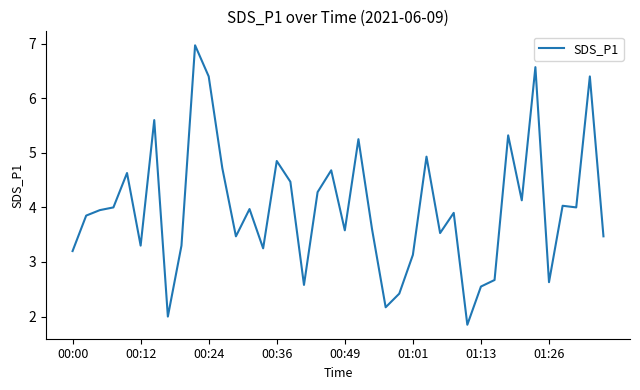

How many lines are shown in the chart?

1